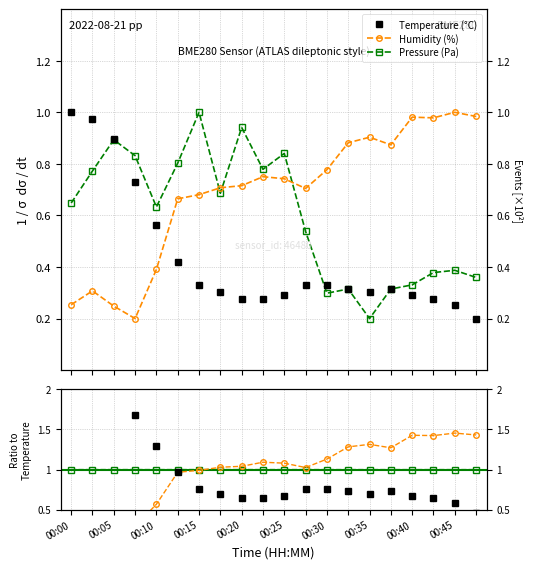

Between 00:25 and 13, which series saw the biggest shift?

Pressure (Pa)